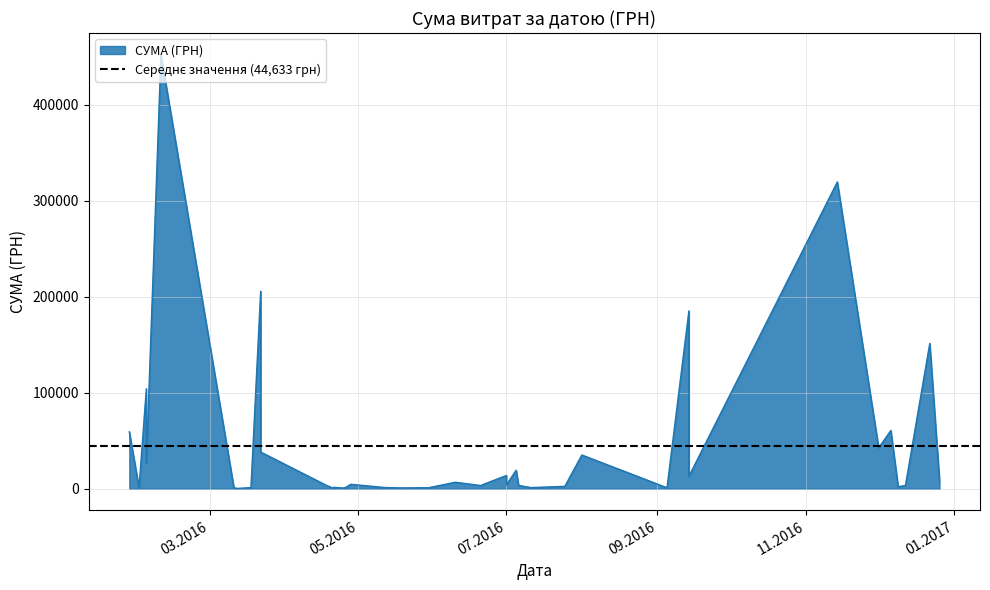

What is the change in value from 14.09.2016 to 18.04.2016?

-181705.7